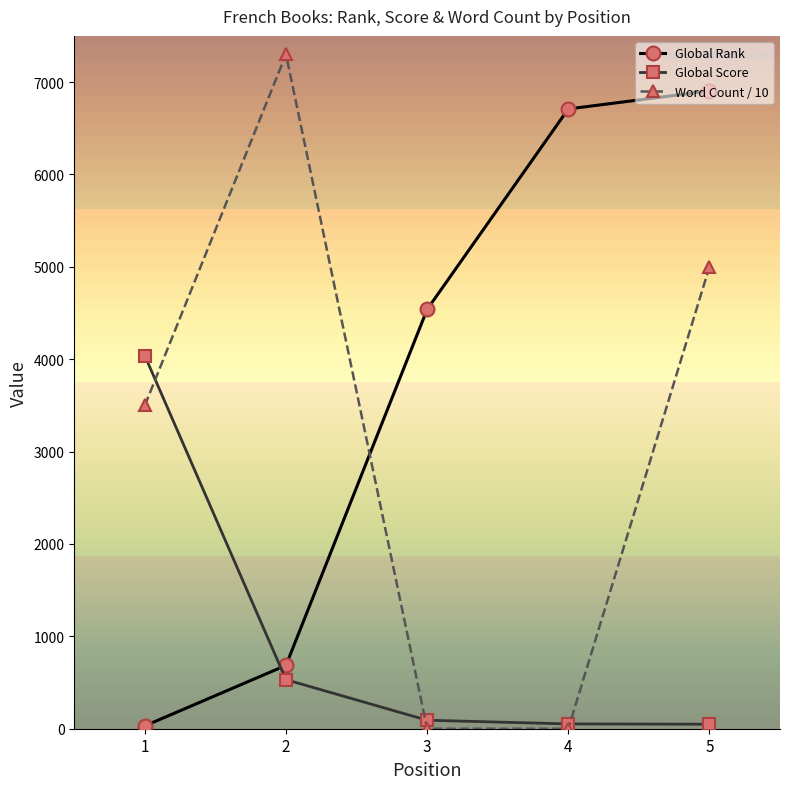

Between which two adjacent categories do Global Rank and Global Score first intersect?

1 and 2